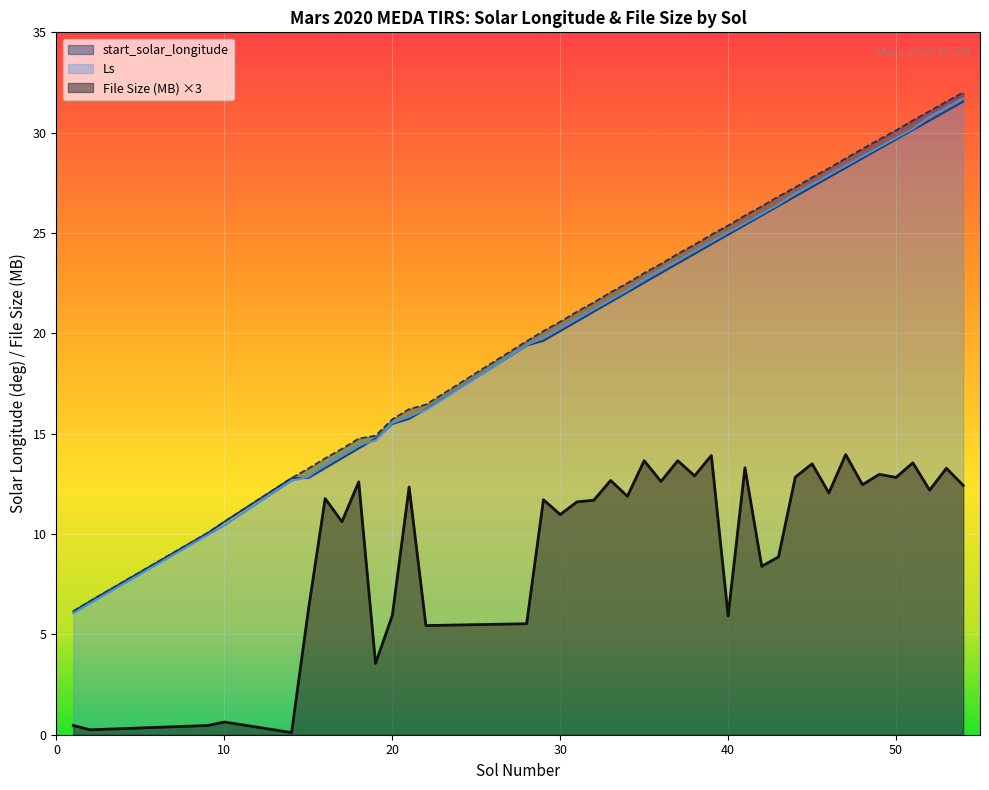

Does the chart display data point markers on the line(s)?

No